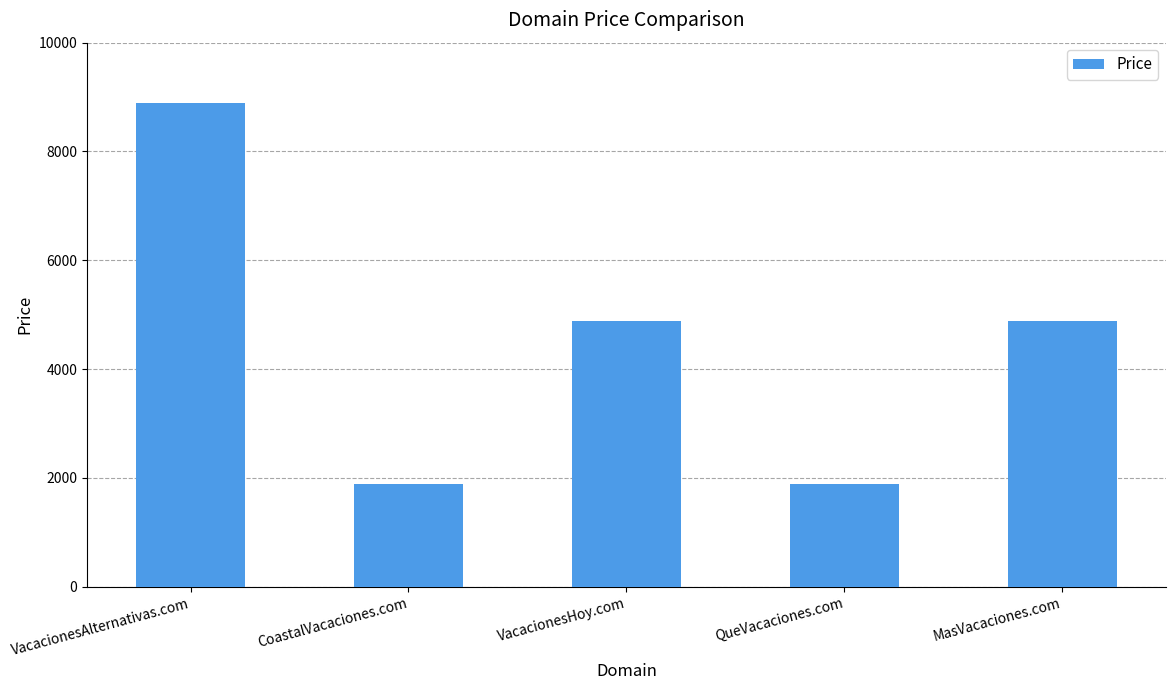

Does the chart contain any negative values?

No